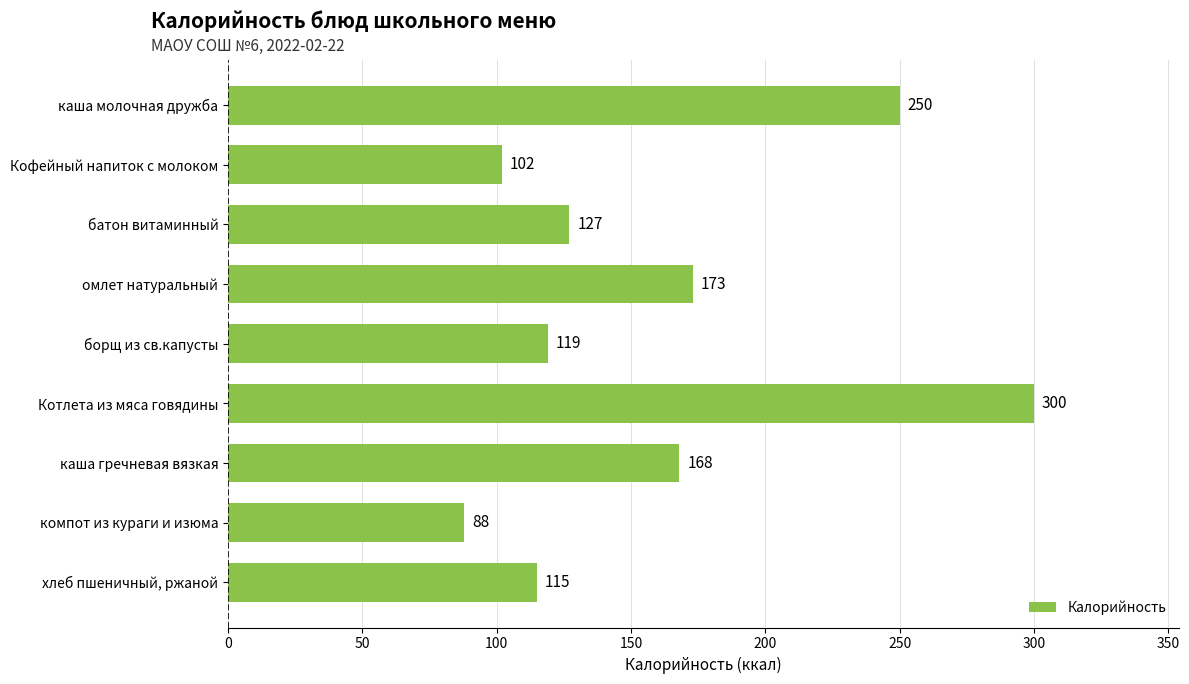

Count the number of categories in the chart.

9